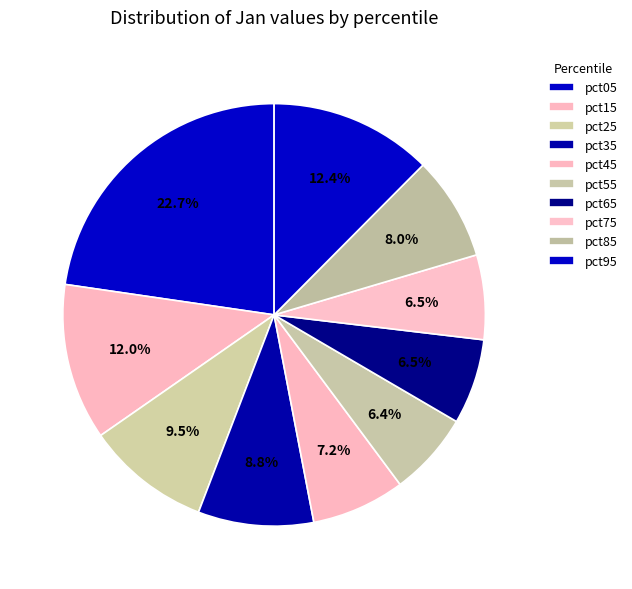

Does pct35 represent more than half of the total?

No